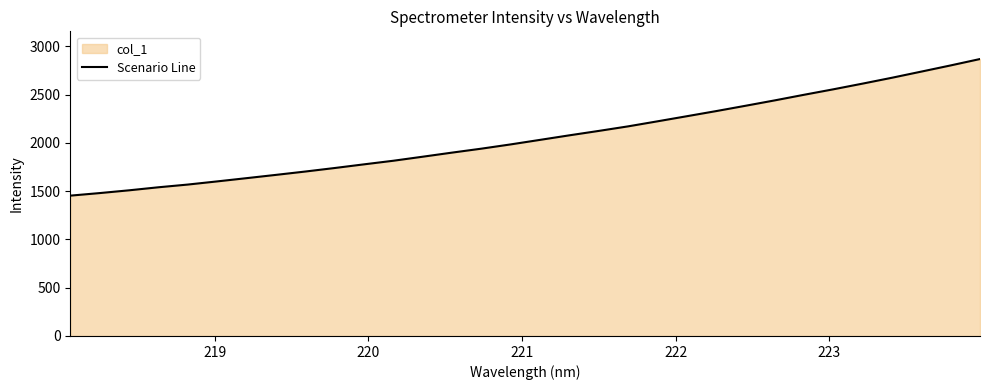

What is the maximum value shown in the chart?

2868.8